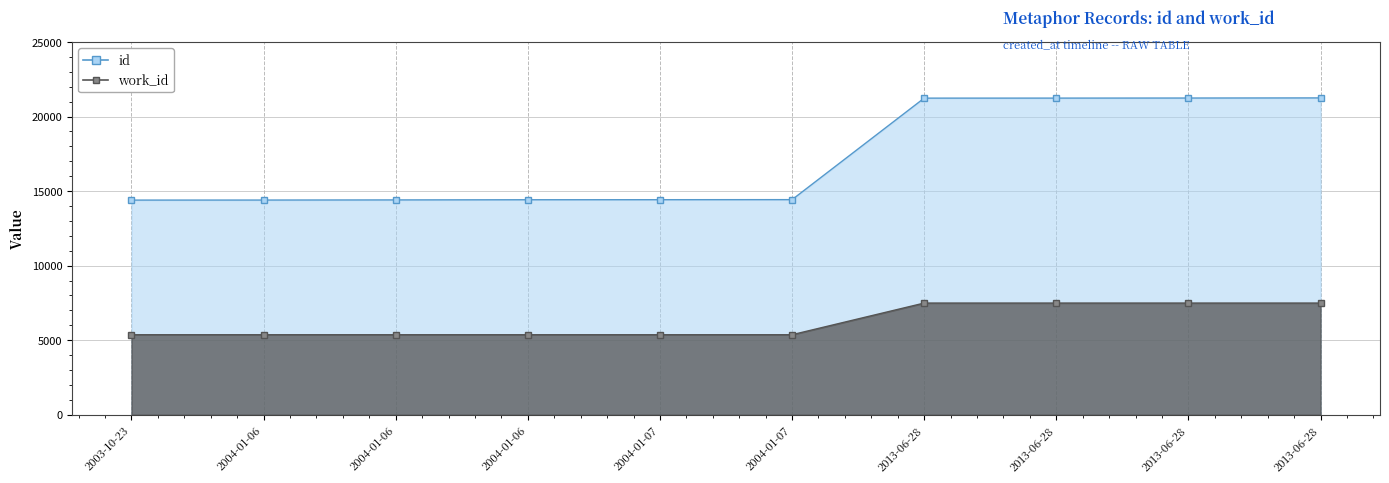

At which category is the sum across all series the highest?

2013-06-28